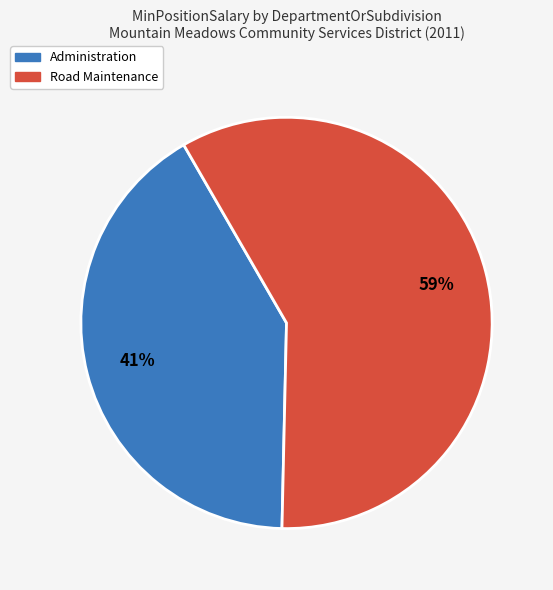

To the nearest percent, what is the average slice percentage?

50%